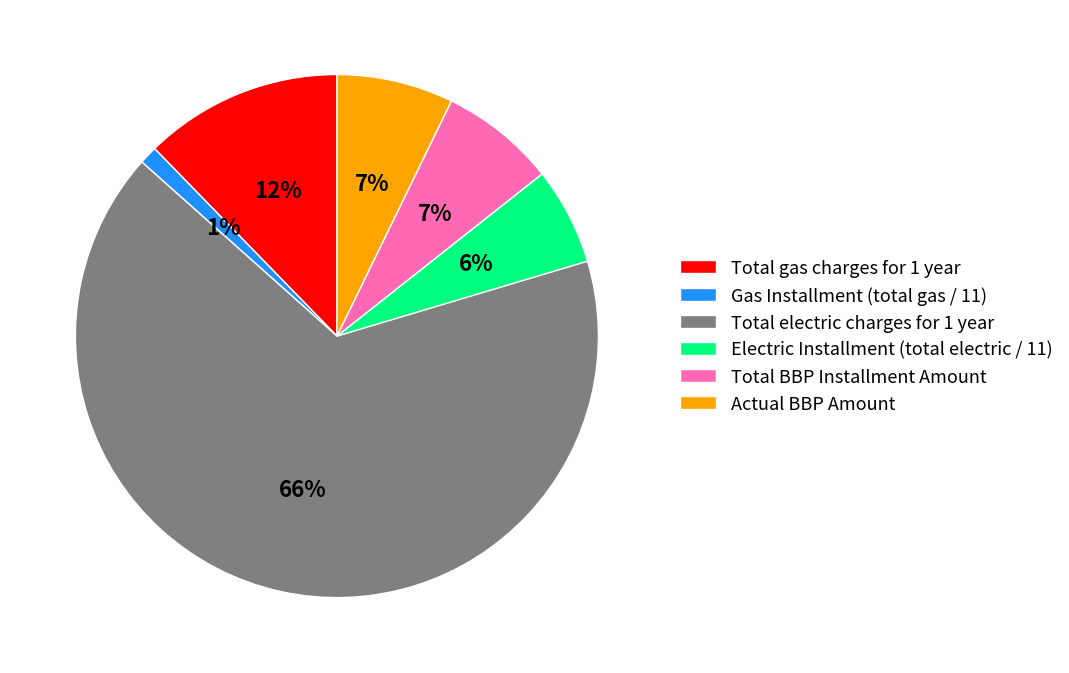

To the nearest percent, what is the difference between the Electric Installment (total electric / 11) and Total gas charges for 1 year slice percentages?

6%